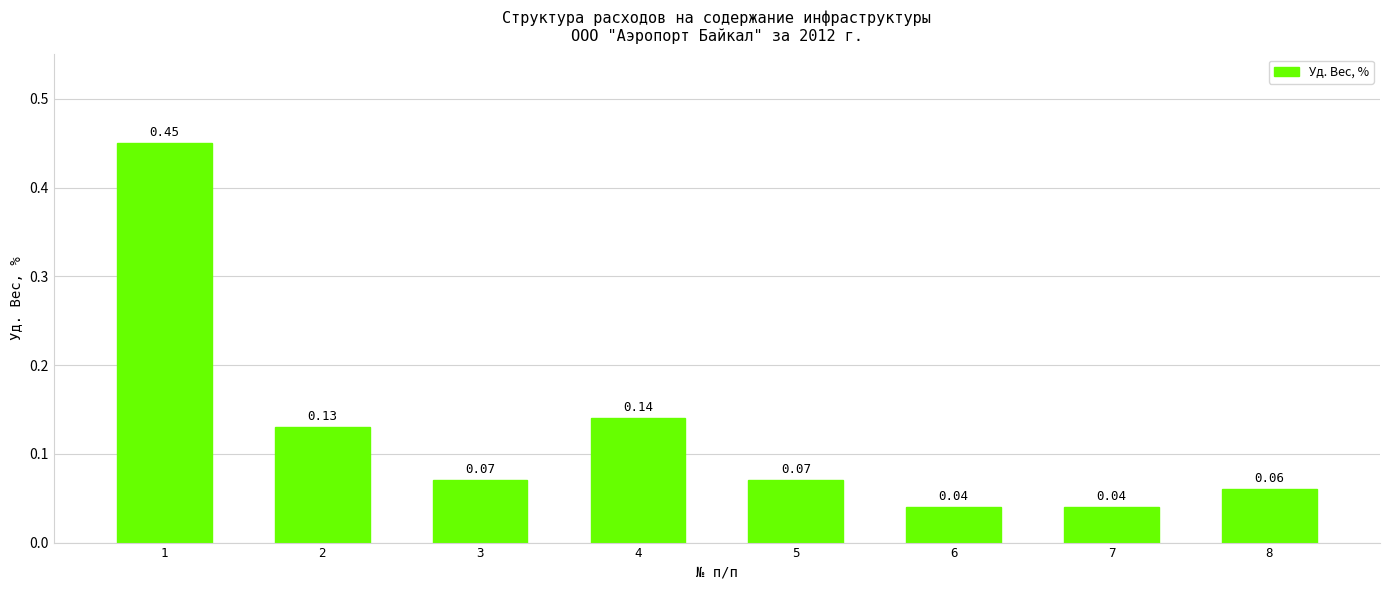

Between 6 and 5, which is larger?

5